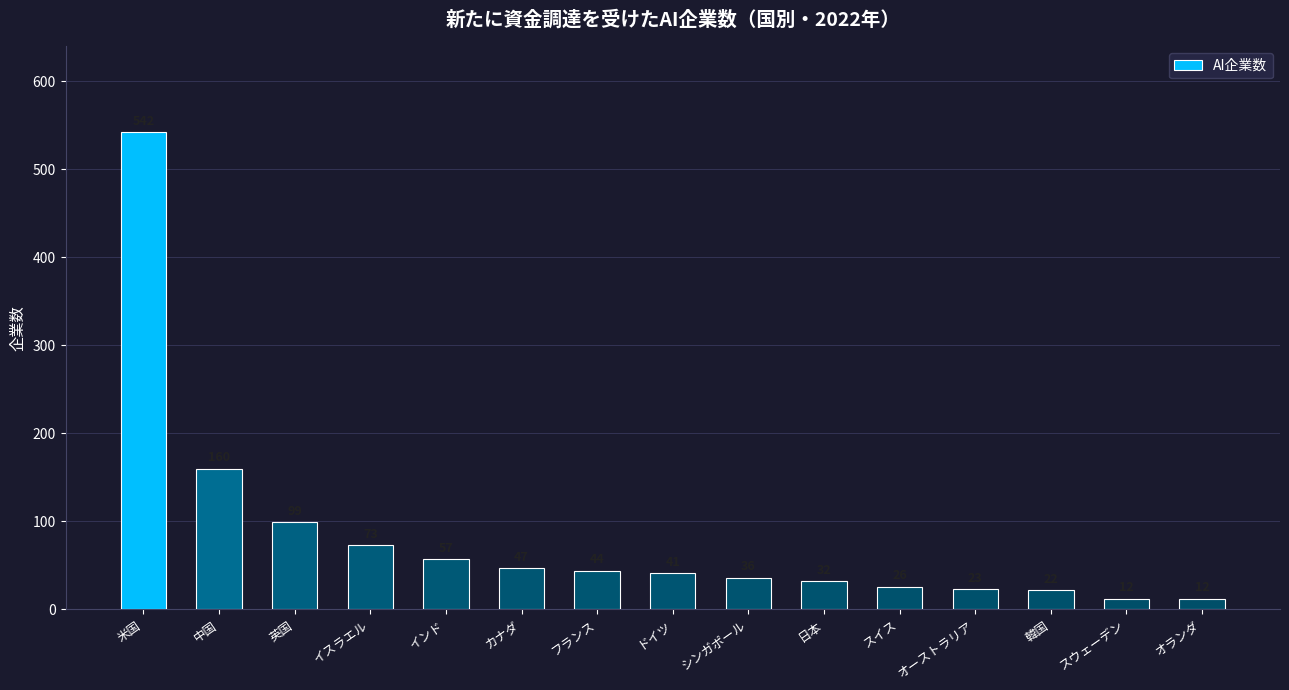

What is the label of the 1st bar from the right?

オランダ